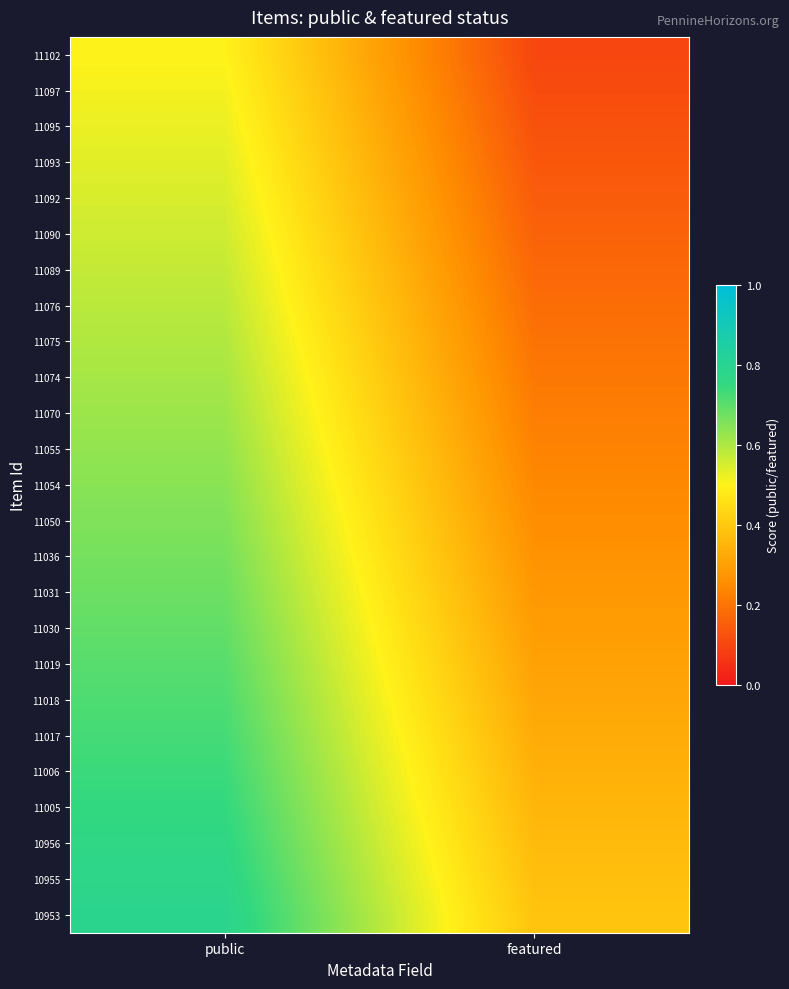

At public, list the series in order from largest to smallest.

10953, 10955, 10956, 11005, 11006, 11017, 11018, 11019, 11030, 11031, 11036, 11050, 11054, 11055, 11070, 11074, 11075, 11076, 11089, 11090, 11092, 11093, 11095, 11097, 11102